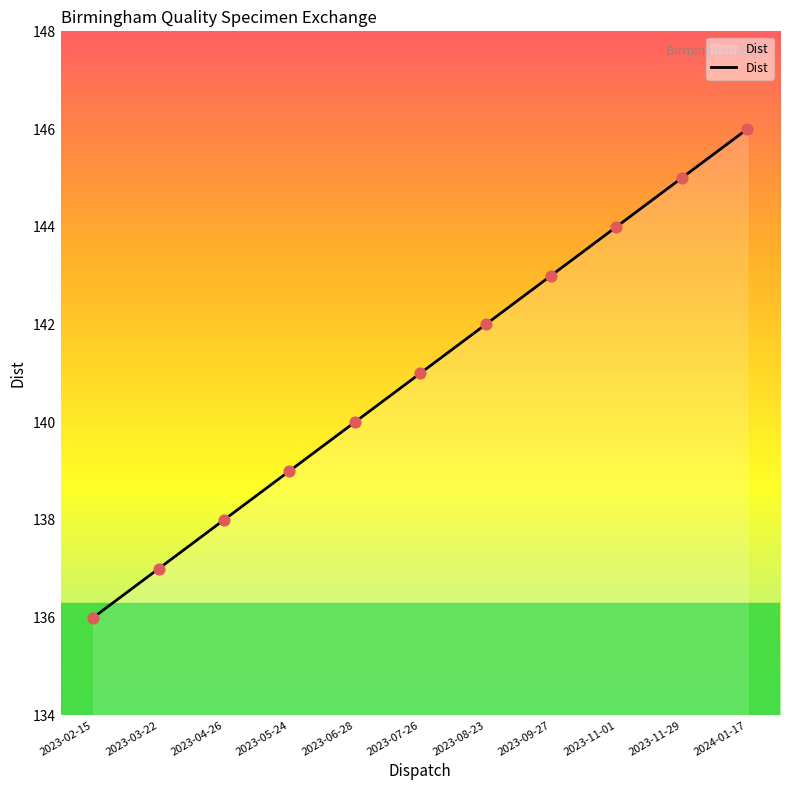

Between 2023-09-27 and 2023-02-15, which is larger?

2023-09-27